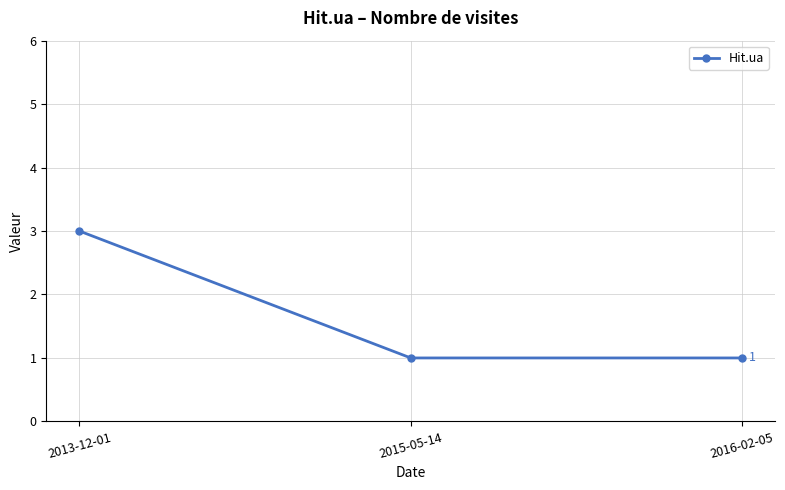

What is the maximum value shown in the chart?

3